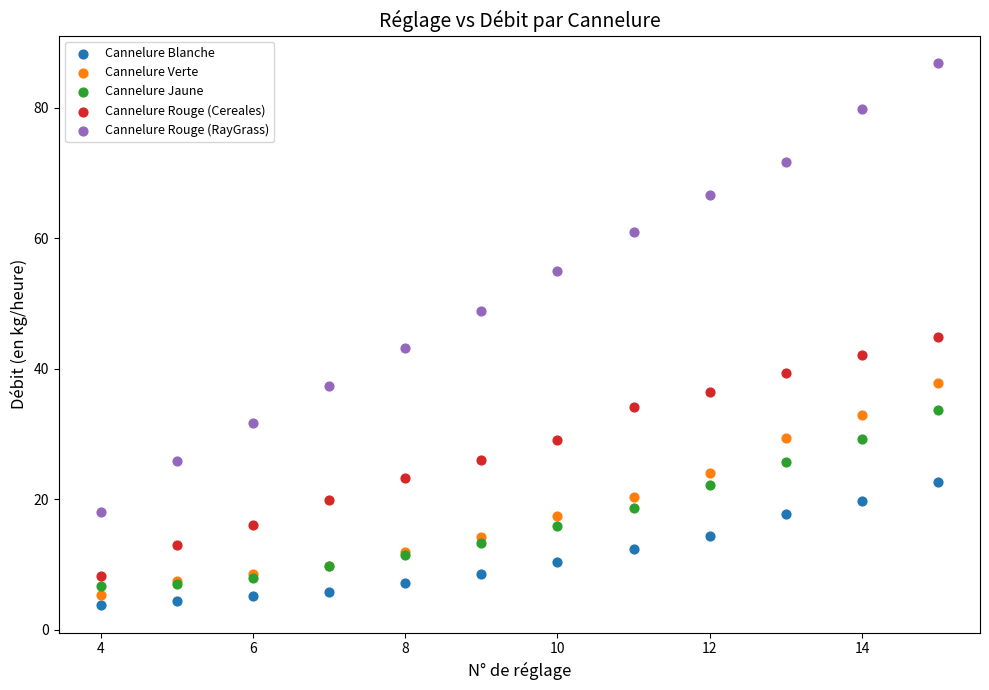

What is the X range (max minus min) for the scatter plot?

11.0